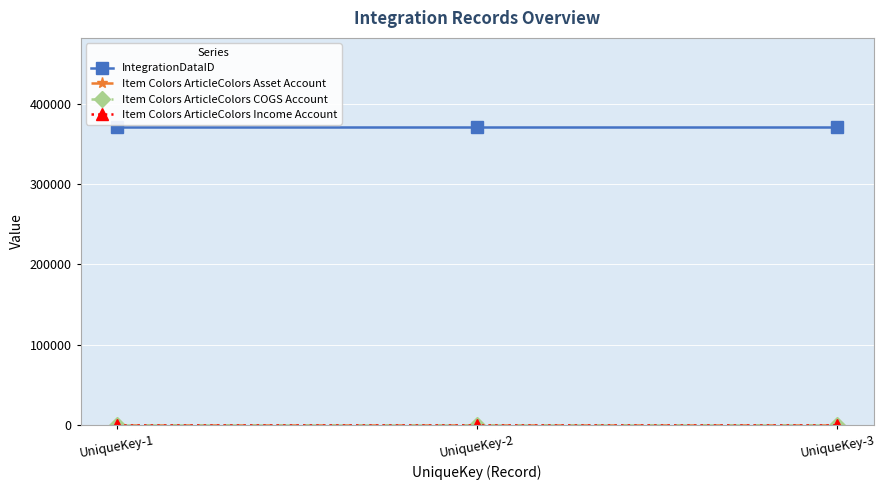

Which series has the largest total across all categories?

IntegrationDataID